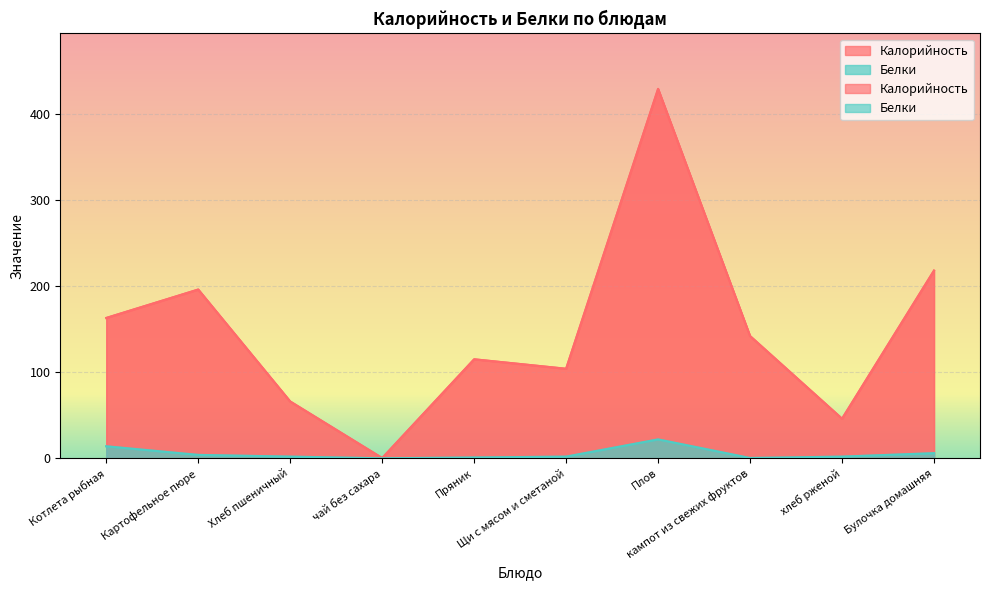

Between Картофельное пюре and Плов, which series saw the biggest shift?

Калорийность